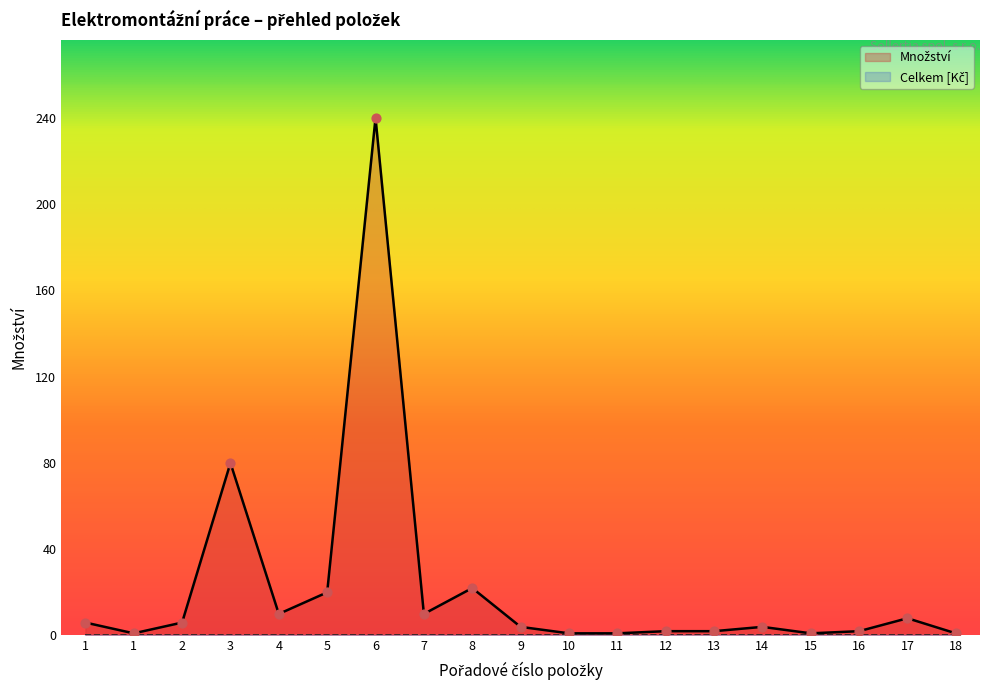

Approximately how many times larger is the value at 10 compared to 15?

1.0